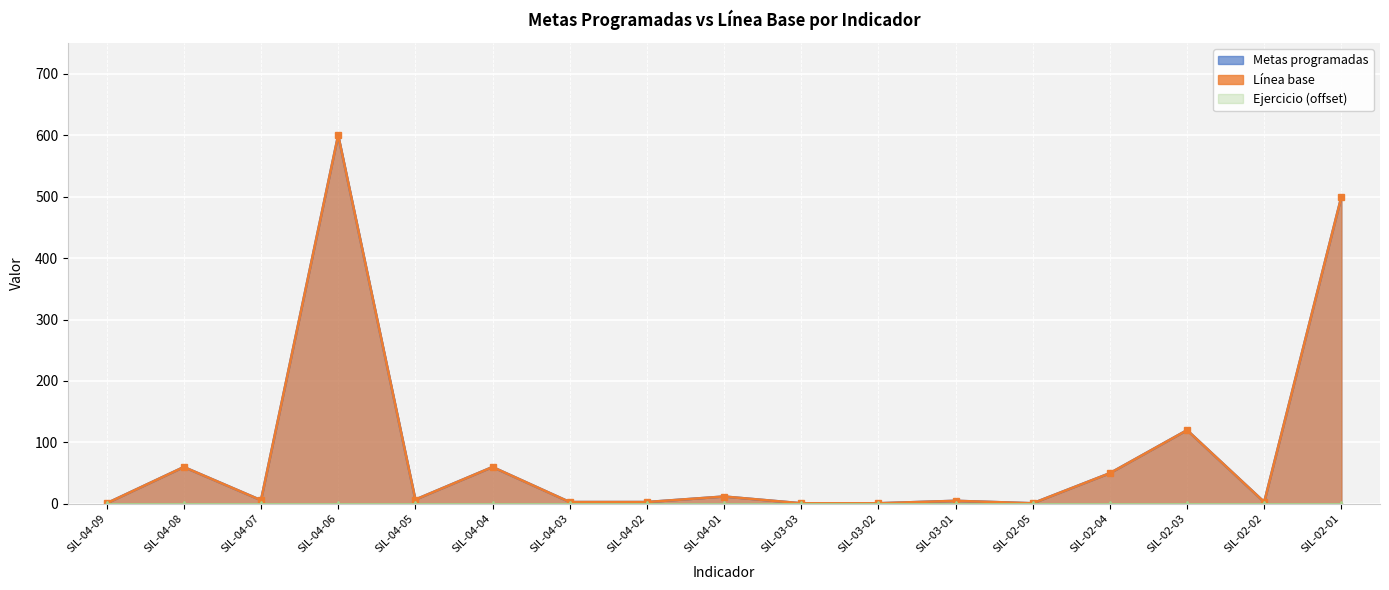

Which series has the largest range (max minus min)?

Metas programadas